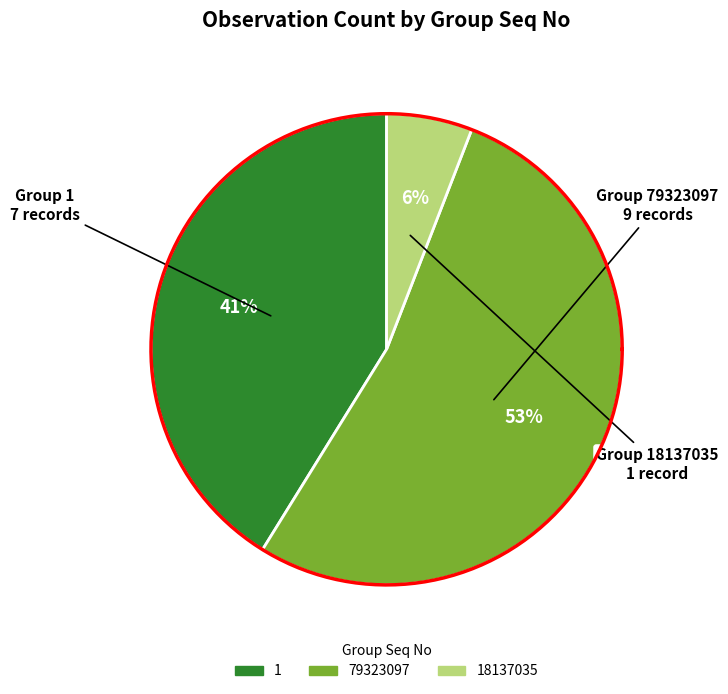

Rank the categories by value from lowest to highest.

18137035, 1, 79323097